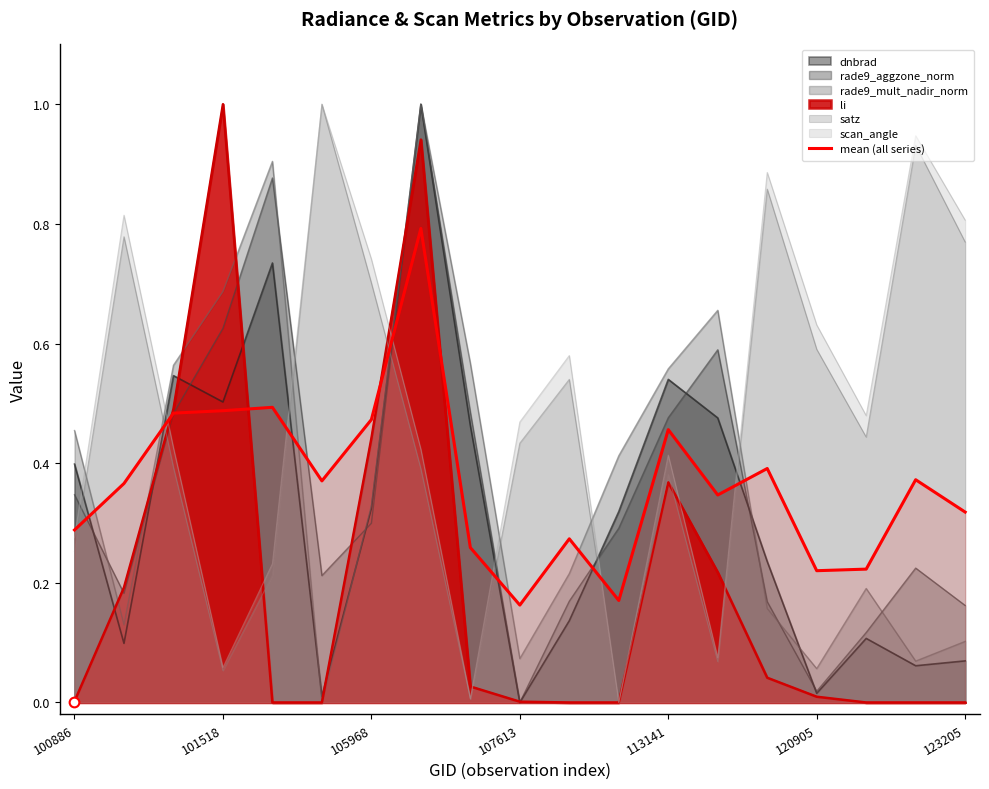

What is the greatest value displayed?

1.0